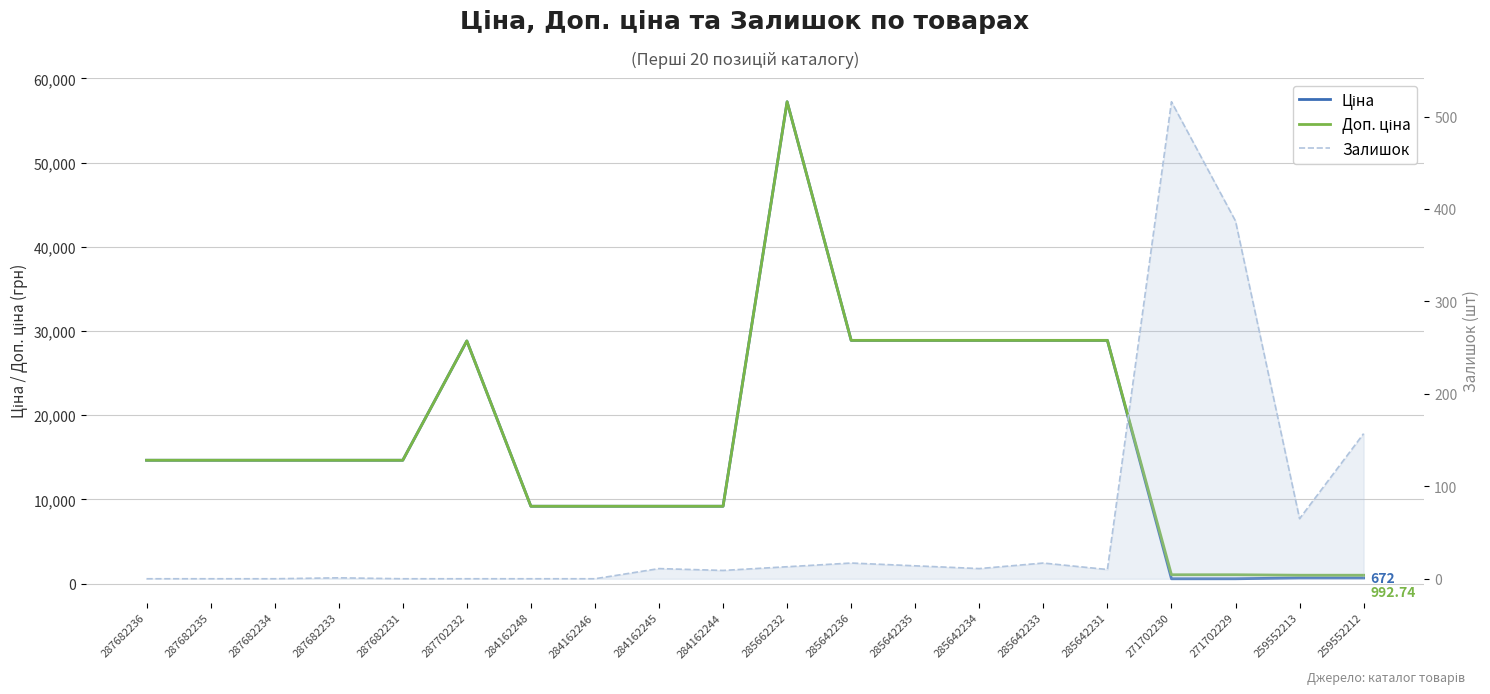

Where is Залишок nearest to the value 258?

259552212